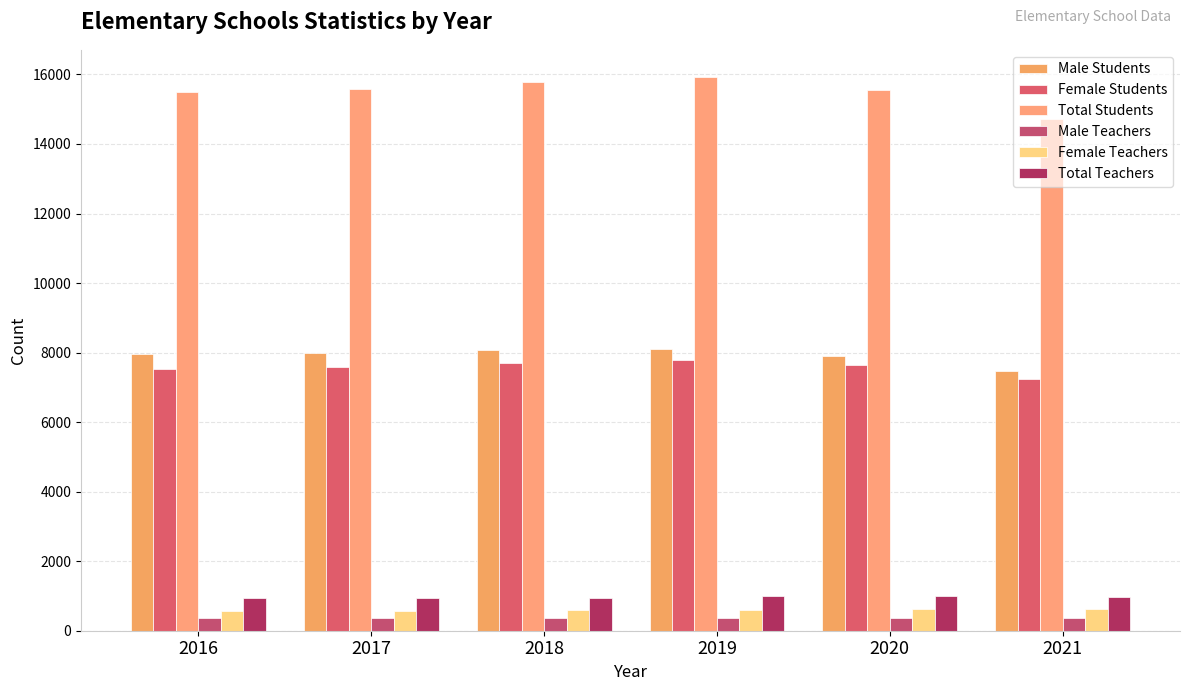

How many data points does each series have?

6